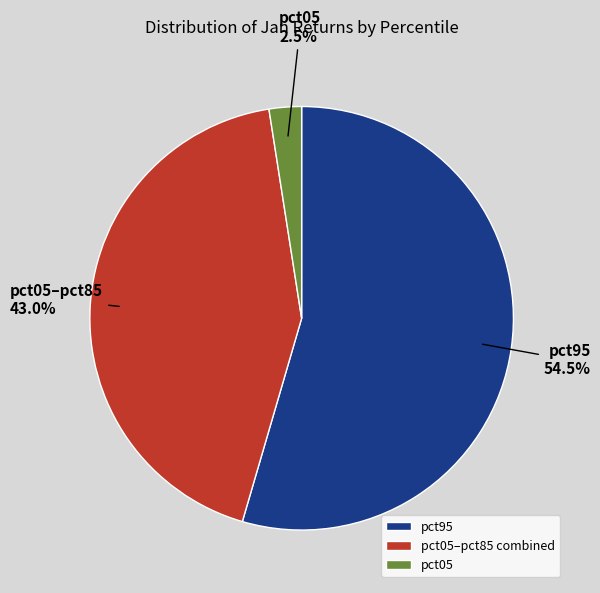

Between pct95 and pct05, which is larger?

pct95